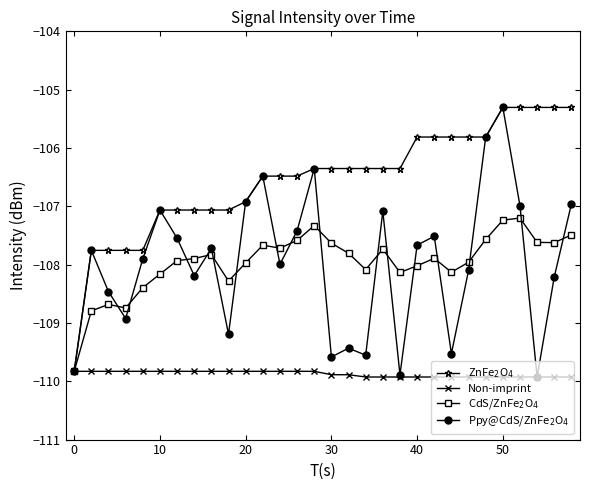

What is the difference between the second highest and second lowest values in the CdS/ZnFe$_2$O$_4$ series?

1.6